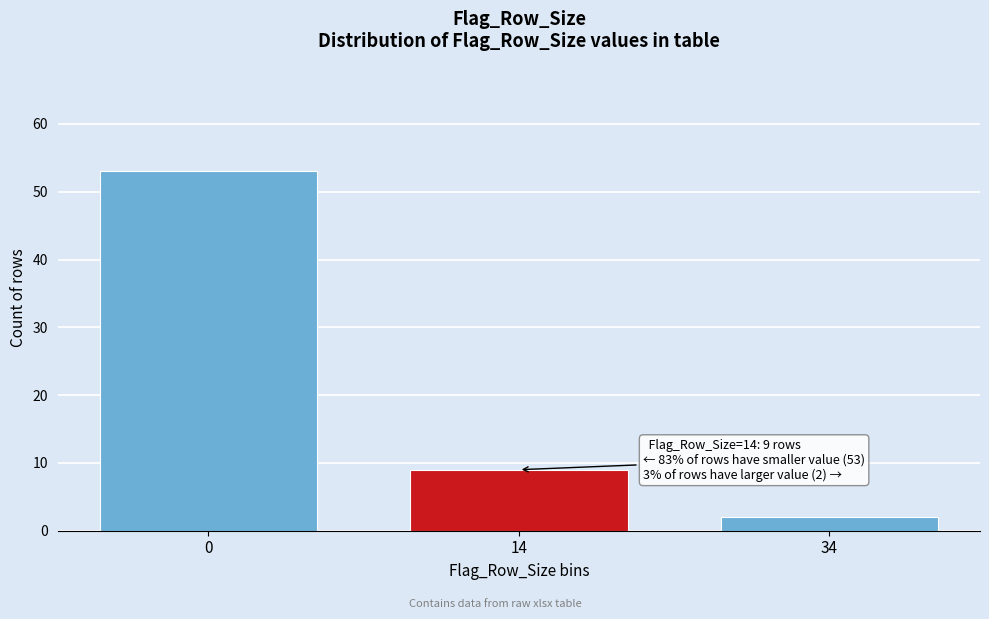

Reading left to right, list all the values displayed in this chart.

53	9	2